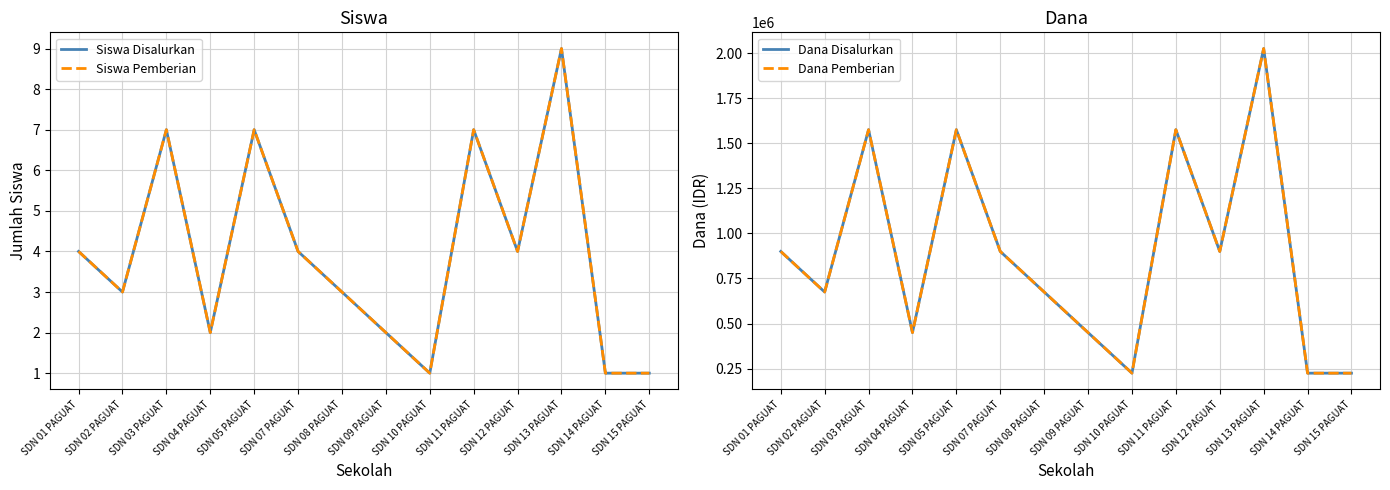

What are all the series names shown in the legend?

Siswa Disalurkan, Siswa Pemberian, Dana Disalurkan, Dana Pemberian